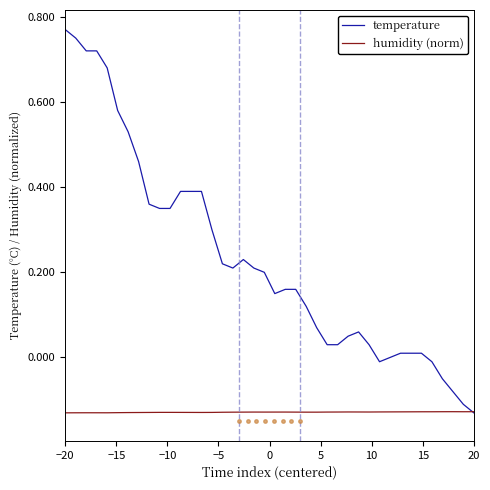

Which series has the widest spread of values?

temperature